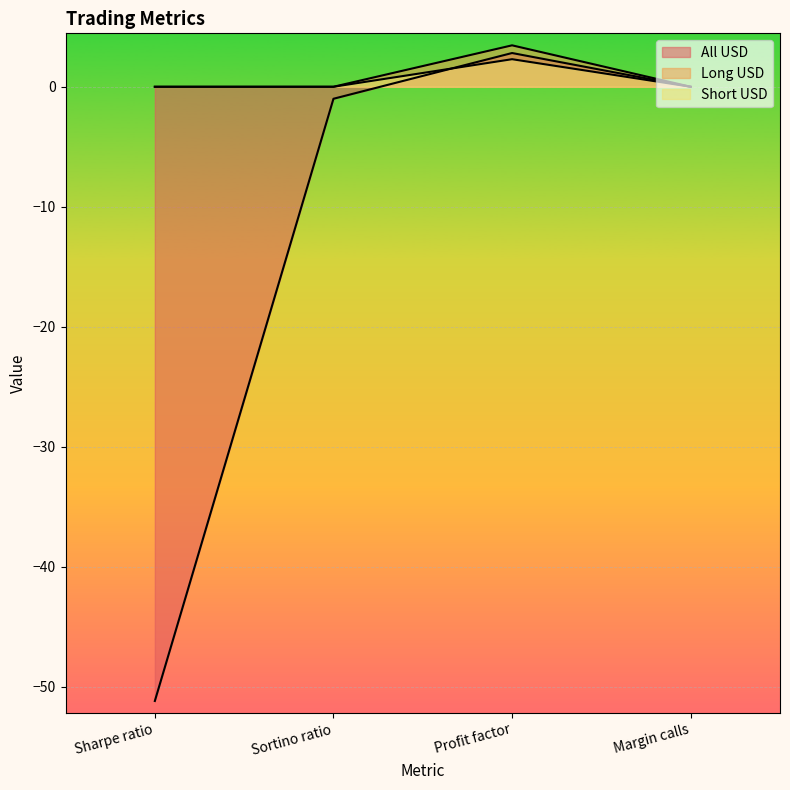

True or false: Short USD and Long USD cross at least once.

False